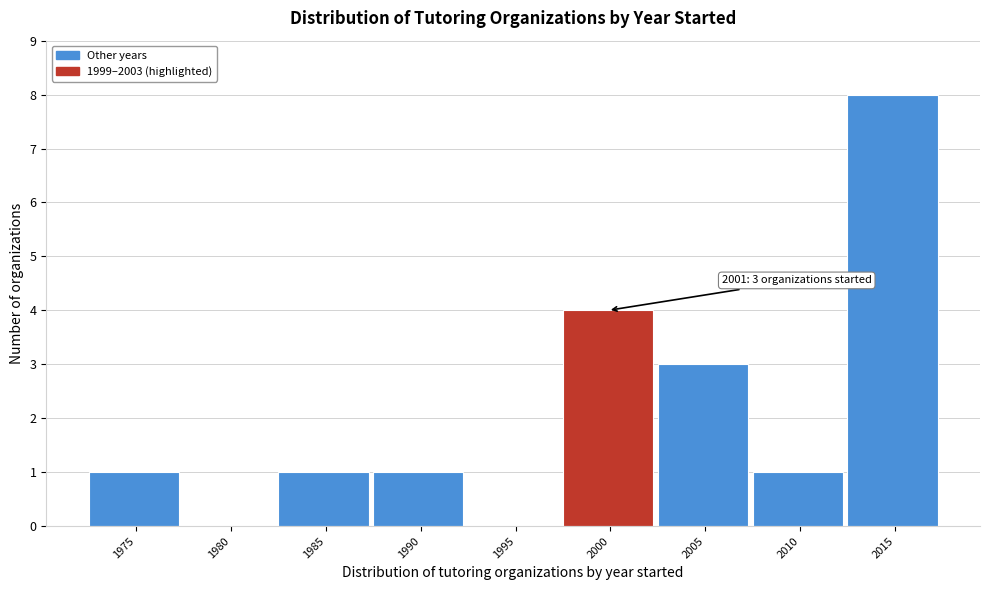

Reading right to left, what are all the values shown in this chart?

2015=8	2010=1	2005=3	2000=4	1995=0	1990=1	1985=1	1980=0	1975=1